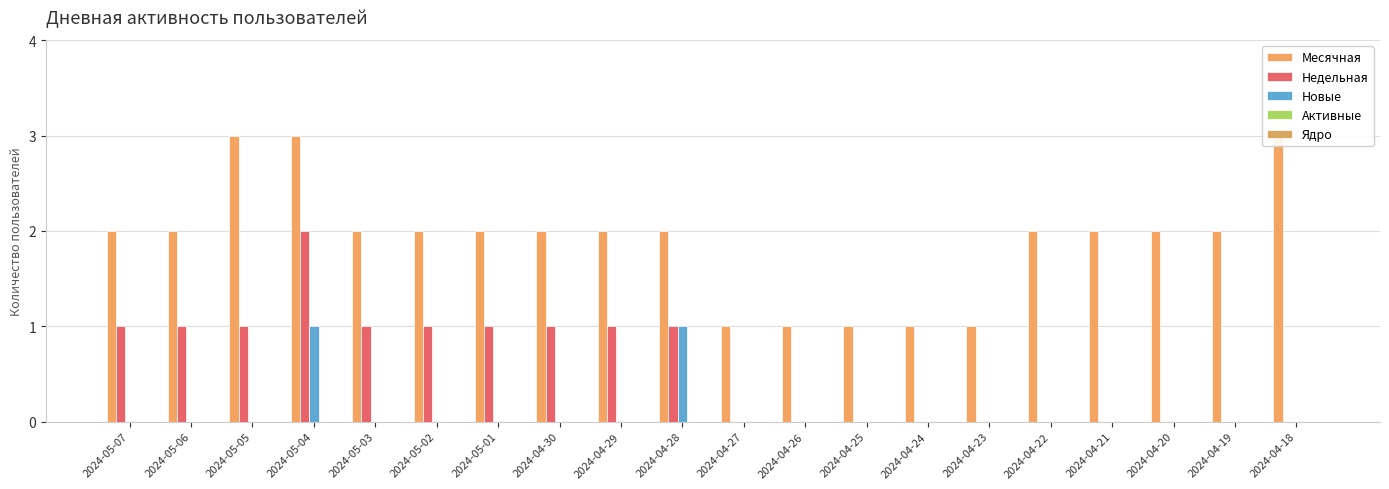

Are the bars horizontal?

No